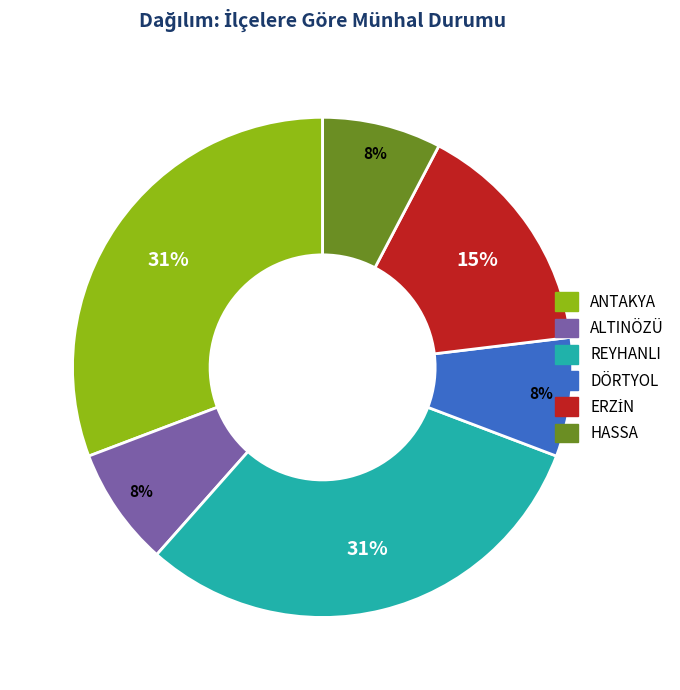

Approximately how many times larger is the value at DÖRTYOL compared to HASSA?

1.0